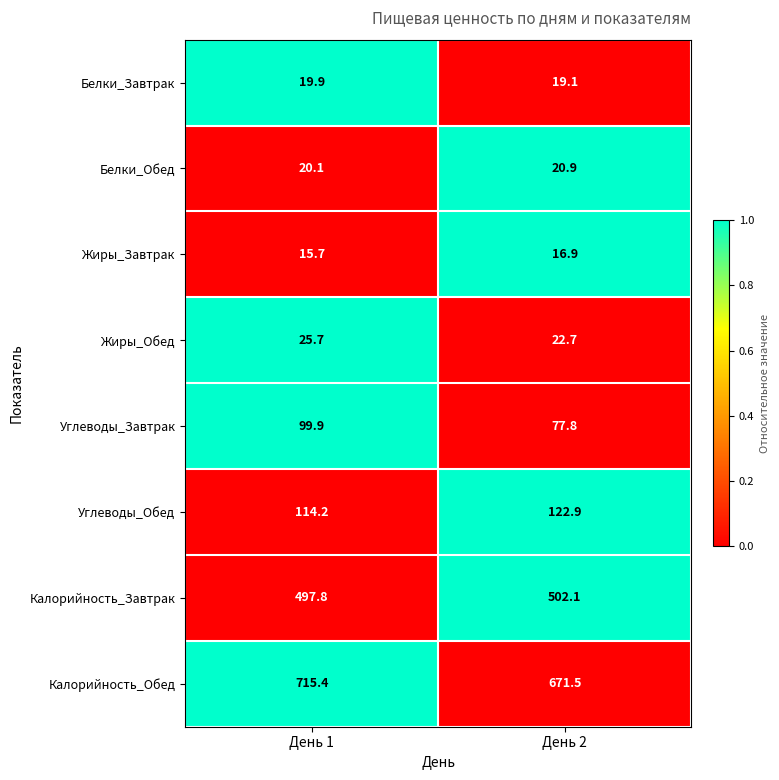

True or false: Жиры_Обед has a value of 37.8 at День 2.

False